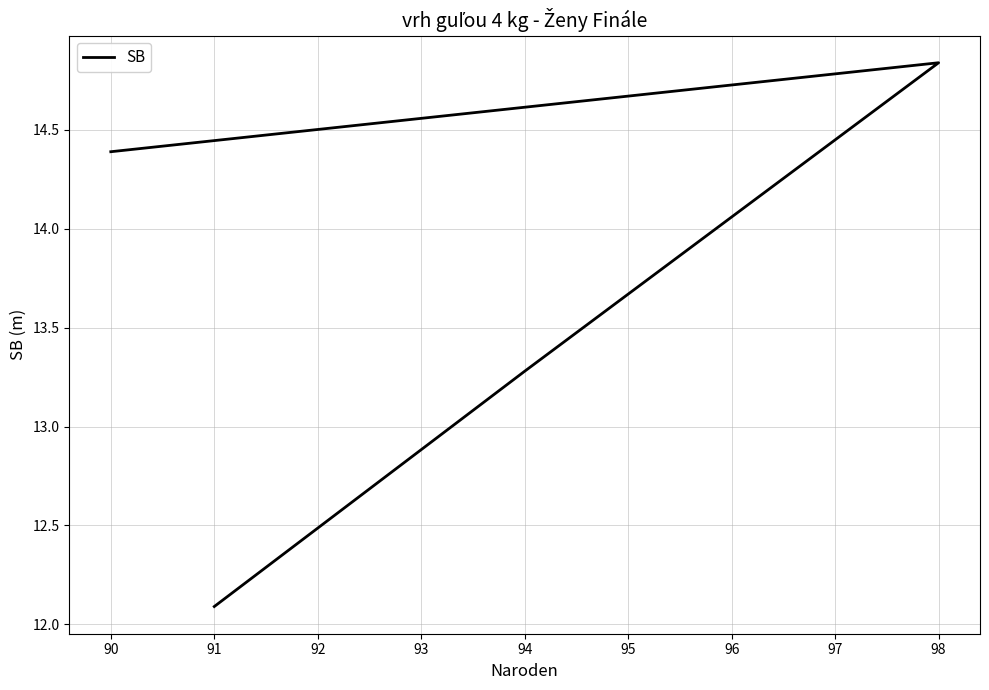

How many lines are shown in the chart?

1